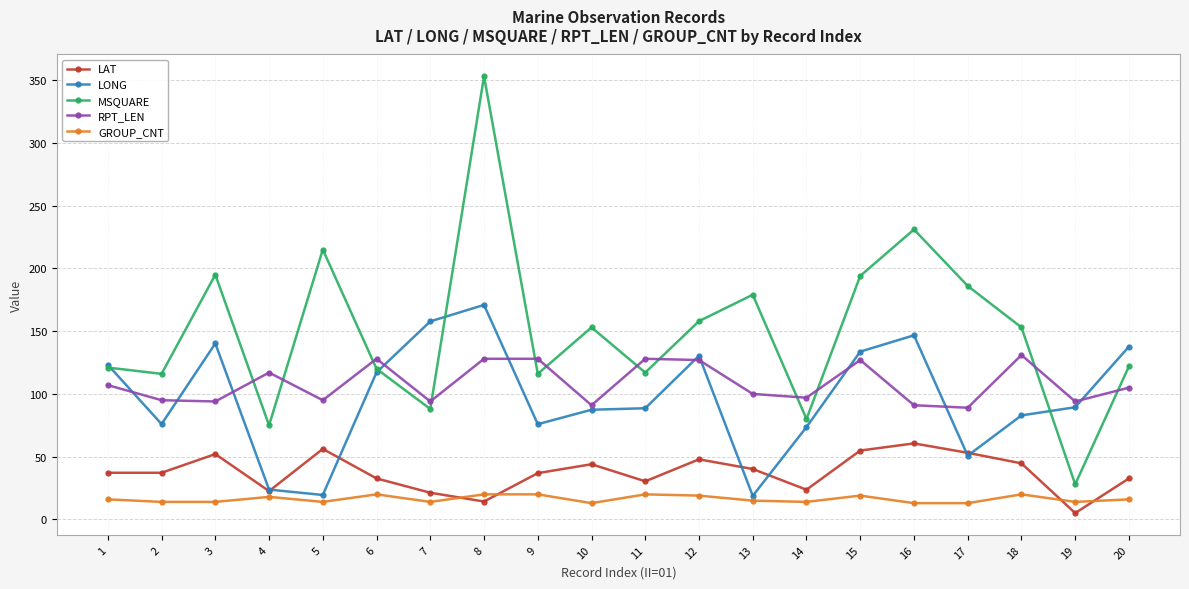

After their last crossing, which series has the higher values: LONG or RPT_LEN?

LONG